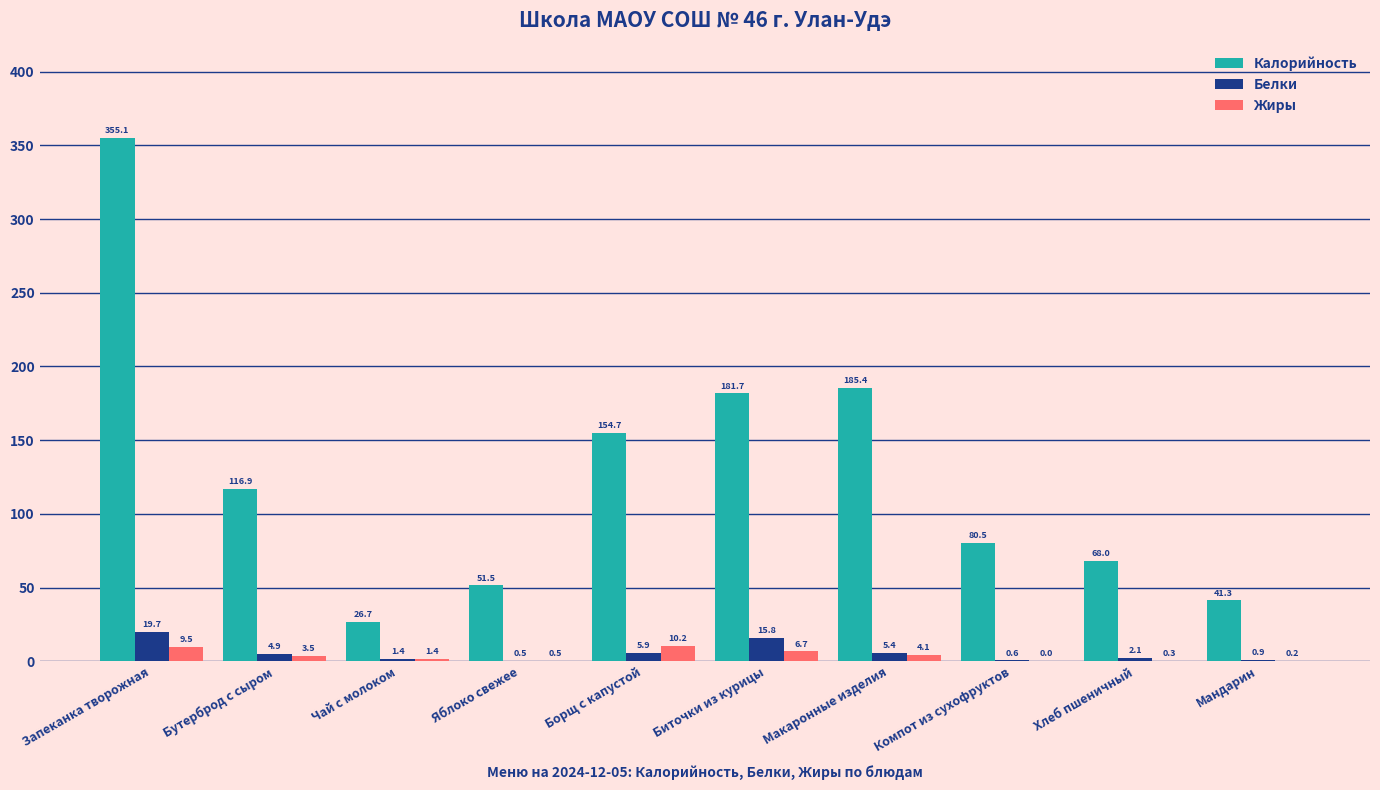

Are the bars horizontal?

No